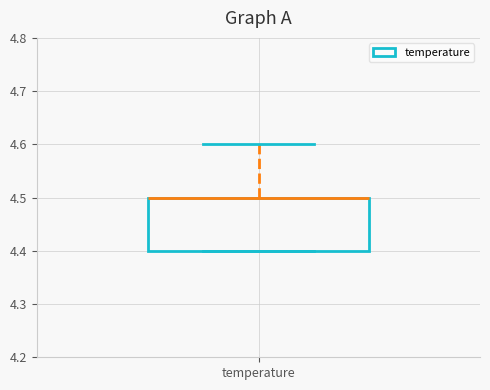

Read this box plot against the y-axis: the position of the median line, the range covered by the box, and the ends of both whiskers. The values are not printed on the chart, so give them approximately, as read against the axis.

median 4.5 (drawn on the box's upper edge), box 4.4 to 4.5, whiskers 4.4 to 4.6